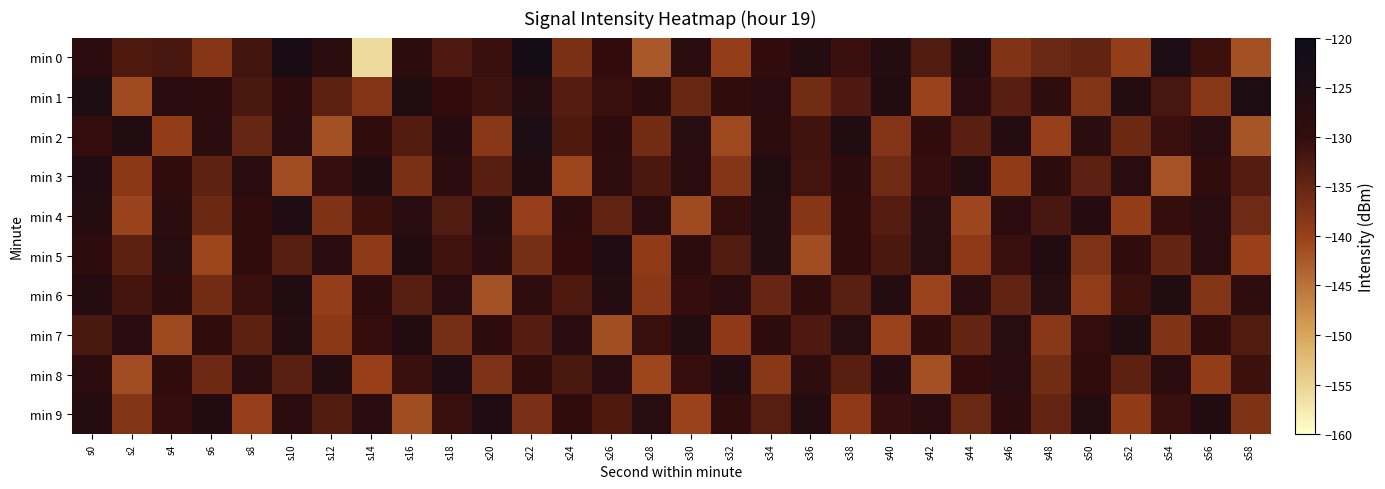

Reading left to right, transcribe all the data shown in this chart.

min 0: s0=-128.4	s2=-132.8	s4=-132.2	s6=-138.3	s8=-131.5	s10=-123.5	s12=-127.9	s14=-155.8	s16=-128.6	s18=-132.5	s20=-130.7	s22=-122.8	s24=-137.0	s26=-129.9	s28=-142.3	s30=-127.7	s32=-139.6	s34=-130.0	s36=-126.7	s38=-130.7	s40=-126.6	s42=-132.9	s44=-126.3	s46=-137.5	s48=-135.4	s50=-134.5	s52=-139.7	s54=-124.2	s56=-130.9	s58=-141.6
min 1: s0=-124.6	s2=-141.0	s4=-128.2	s6=-128.9	s8=-132.3	s10=-128.9	s12=-134.2	s14=-138.0	s16=-125.5	s18=-129.9	s20=-131.2	s22=-126.1	s24=-133.4	s26=-130.5	s28=-128.7	s30=-135.2	s32=-129.3	s34=-127.8	s36=-136.1	s38=-132.6	s40=-125.9	s42=-140.2	s44=-128.4	s46=-133.7	s48=-129.1	s50=-137.8	s52=-126.5	s54=-131.9	s56=-138.3	s58=-124.8
min 2: s0=-130.1	s2=-125.6	s4=-139.4	s6=-128.2	s8=-134.9	s10=-127.3	s12=-141.6	s14=-129.7	s16=-133.2	s18=-126.8	s20=-138.5	s22=-124.3	s24=-132.7	s26=-129.0	s28=-136.4	s30=-127.1	s32=-140.8	s34=-128.6	s36=-131.3	s38=-125.4	s40=-137.9	s42=-129.5	s44=-133.8	s46=-126.2	s48=-139.7	s50=-128.0	s52=-135.5	s54=-130.6	s56=-127.4	s58=-142.1
min 3: s0=-125.2	s2=-138.7	s4=-129.8	s6=-134.3	s8=-127.6	s10=-141.2	s12=-130.4	s14=-125.8	s16=-136.9	s18=-128.3	s20=-133.6	s22=-126.0	s24=-140.5	s26=-129.2	s28=-132.4	s30=-127.7	s32=-138.1	s34=-125.5	s36=-131.7	s38=-128.9	s40=-135.8	s42=-130.2	s44=-126.4	s46=-139.1	s48=-128.7	s50=-134.0	s52=-127.2	s54=-141.9	s56=-129.6	s58=-133.3
min 4: s0=-126.7	s2=-140.3	s4=-128.1	s6=-135.6	s8=-129.4	s10=-125.1	s12=-137.4	s14=-130.8	s16=-127.5	s18=-132.9	s20=-126.3	s22=-139.8	s24=-129.0	s26=-134.5	s28=-127.9	s30=-141.0	s32=-130.1	s34=-126.6	s36=-138.2	s38=-129.7	s40=-133.4	s42=-127.0	s44=-140.7	s46=-128.4	s48=-132.1	s50=-126.8	s52=-139.5	s54=-130.3	s56=-127.6	s58=-135.9
min 5: s0=-128.8	s2=-134.1	s4=-126.9	s6=-140.6	s8=-129.3	s10=-133.7	s12=-127.2	s14=-138.9	s16=-125.7	s18=-131.4	s20=-128.2	s22=-136.6	s24=-130.0	s26=-125.3	s28=-139.2	s30=-128.6	s32=-133.0	s34=-126.5	s36=-141.3	s38=-129.8	s40=-132.5	s42=-127.1	s44=-138.8	s46=-130.5	s48=-125.9	s50=-137.2	s52=-129.4	s54=-134.8	s56=-127.8	s58=-140.1
min 6: s0=-126.1	s2=-131.7	s4=-128.5	s6=-136.3	s8=-130.7	s10=-125.4	s12=-139.6	s14=-128.9	s16=-133.5	s18=-127.3	s20=-141.8	s22=-129.1	s24=-132.8	s26=-126.6	s28=-138.4	s30=-130.2	s32=-127.7	s34=-135.1	s36=-129.6	s38=-133.9	s40=-126.4	s42=-140.4	s44=-128.2	s46=-134.6	s48=-127.0	s50=-139.3	s52=-130.8	s54=-125.6	s56=-137.7	s58=-129.2
min 7: s0=-132.2	s2=-127.4	s4=-140.9	s6=-129.5	s8=-134.2	s10=-126.7	s12=-138.6	s14=-130.3	s16=-125.8	s18=-136.7	s20=-129.0	s22=-133.4	s24=-127.5	s26=-141.5	s28=-130.6	s30=-126.2	s32=-139.0	s34=-128.8	s36=-132.6	s38=-127.1	s40=-140.2	s42=-129.3	s44=-134.8	s46=-126.9	s48=-138.3	s50=-130.1	s52=-125.5	s54=-137.6	s56=-129.7	s58=-133.1
min 8: s0=-127.9	s2=-141.1	s4=-129.4	s6=-135.7	s8=-128.1	s10=-133.8	s12=-126.5	s14=-139.9	s16=-130.7	s18=-125.2	s20=-137.3	s22=-129.8	s24=-132.3	s26=-127.6	s28=-140.7	s30=-130.4	s32=-126.0	s34=-138.5	s36=-129.1	s38=-133.7	s40=-126.8	s42=-141.6	s44=-130.0	s46=-127.4	s48=-136.2	s50=-129.5	s52=-134.1	s54=-127.7	s56=-139.4	s58=-130.9
min 9: s0=-126.3	s2=-137.8	s4=-130.2	s6=-125.7	s8=-139.7	s10=-128.4	s12=-133.0	s14=-127.2	s16=-141.4	s18=-130.6	s20=-125.1	s22=-136.8	s24=-129.3	s26=-132.7	s28=-127.0	s30=-140.3	s32=-129.8	s34=-133.5	s36=-126.2	s38=-138.9	s40=-130.4	s42=-127.9	s44=-135.4	s46=-129.0	s48=-134.7	s50=-126.6	s52=-139.1	s54=-130.5	s56=-125.8	s58=-137.5